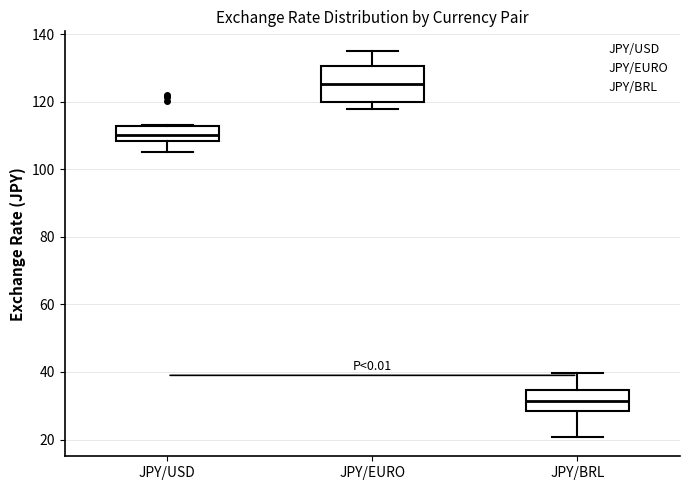

Which box has the lowest median line?

JPY/BRL